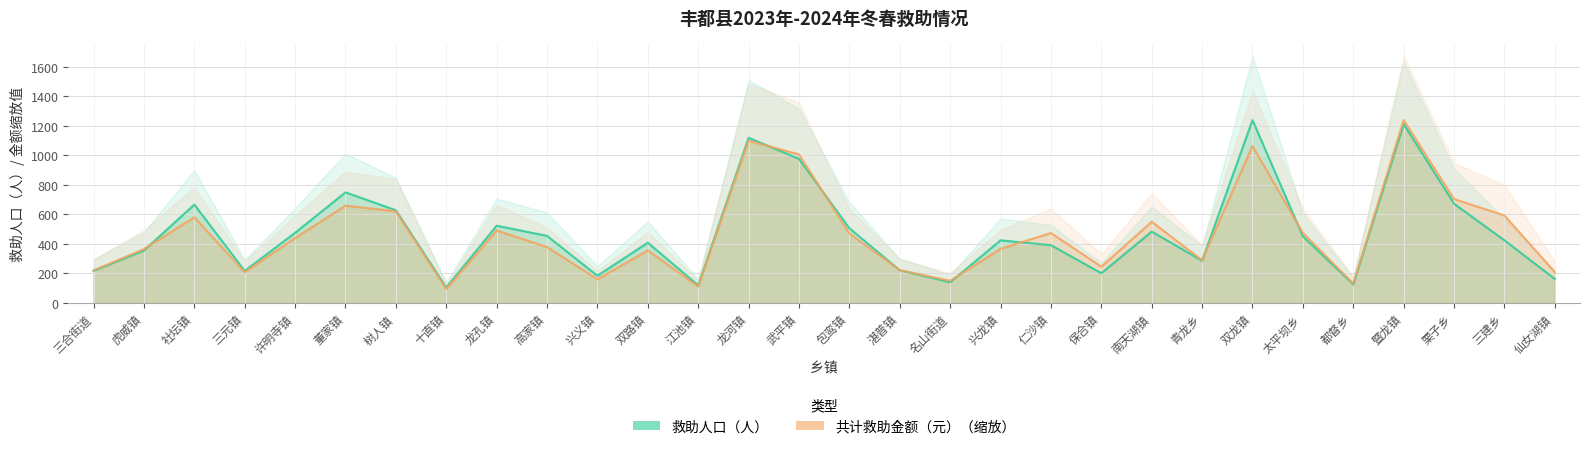

Which category has the lowest value in the 共计救助金额（元） series?

十直镇